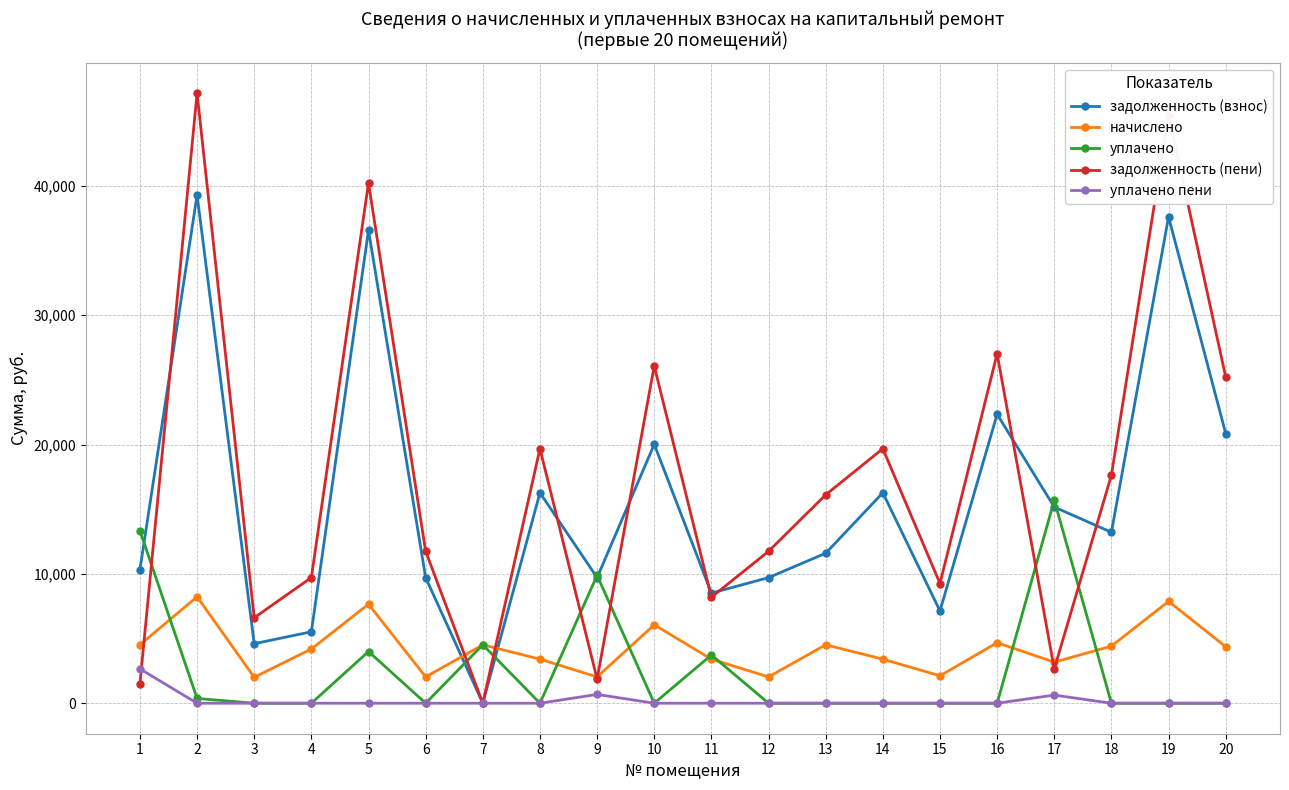

Where is the first local minimum for задолженность (пени)?

3